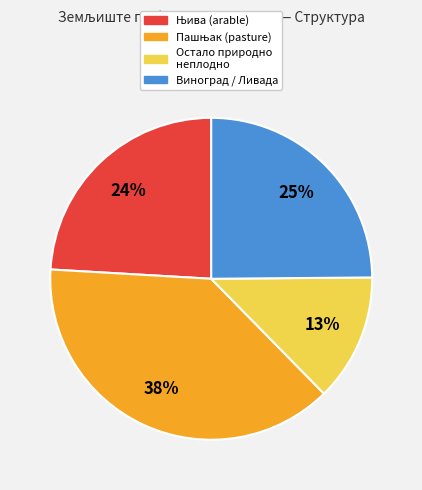

To the nearest percent, what is the average slice percentage?

25%